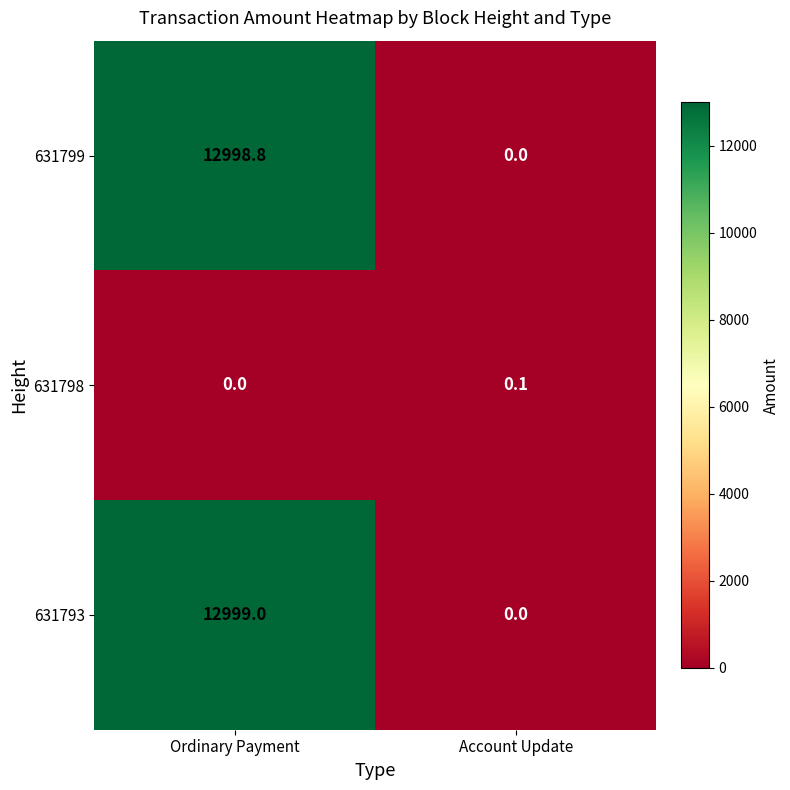

Is the value of 631798 at Ordinary Payment greater than the value of 631799 at Ordinary Payment?

No